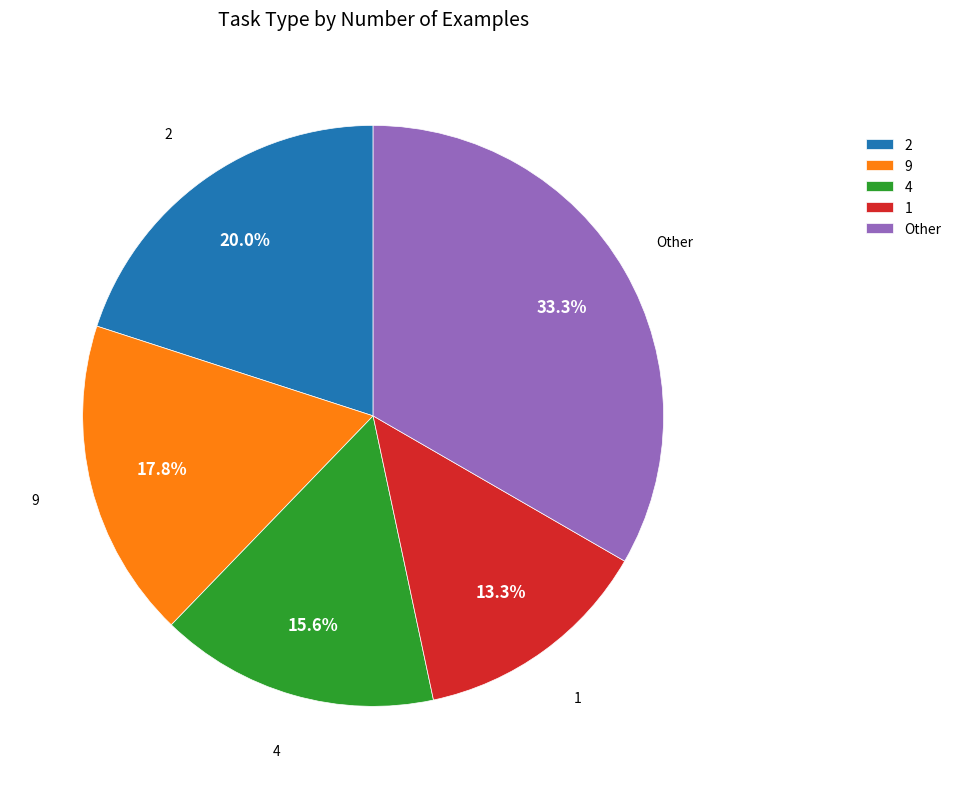

Is the sum of 2 and 4 greater than half?

No